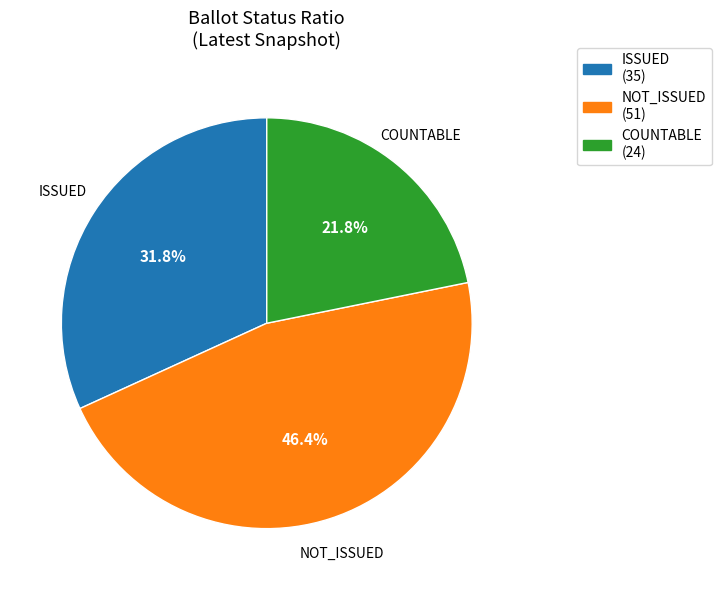

True or false: NOT_ISSUED accounts for 27% of the total.

False